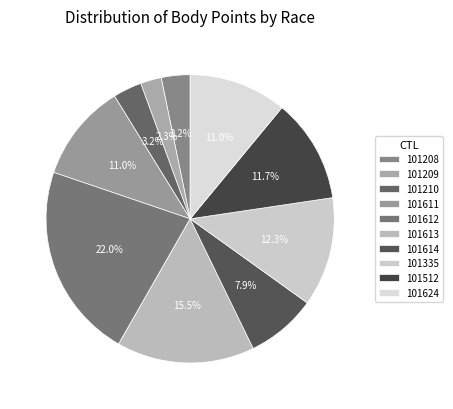

Which slice is the largest?

101612